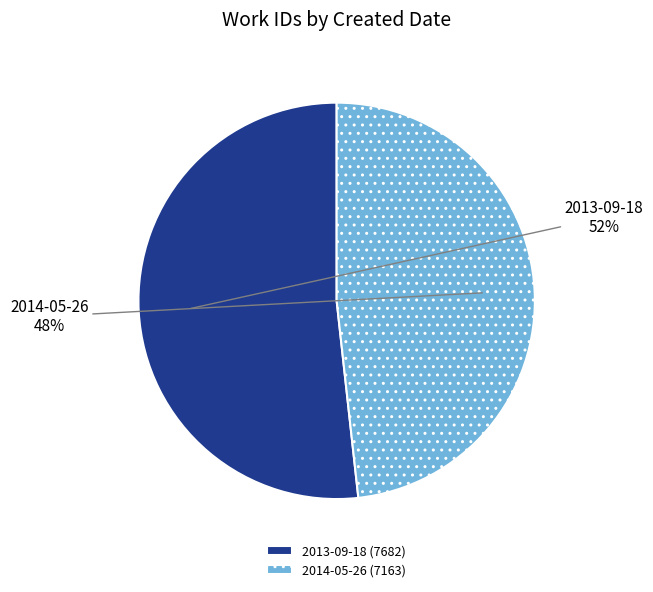

Which category has the smallest portion of the pie?

2014-05-26